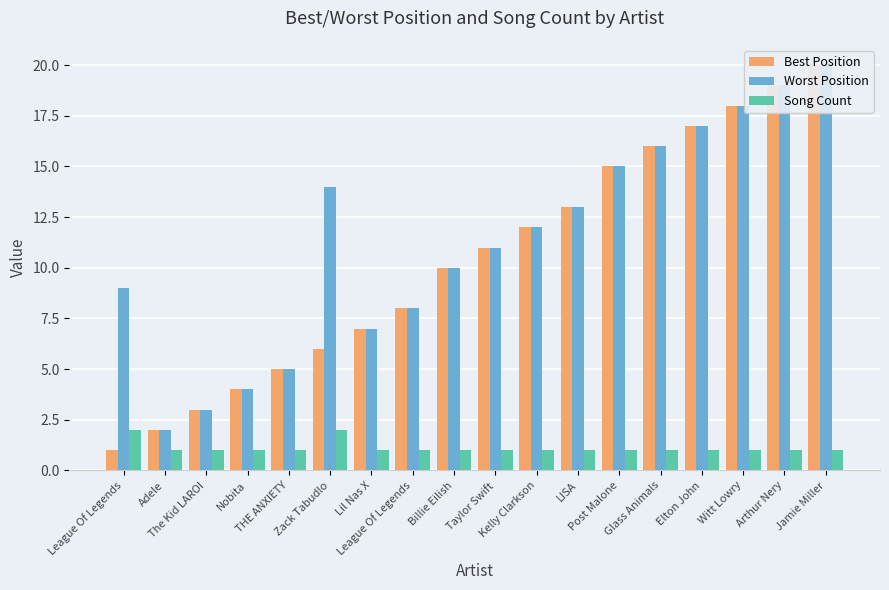

The value of Worst Position at Lil Nas X is 11. True or false?

False